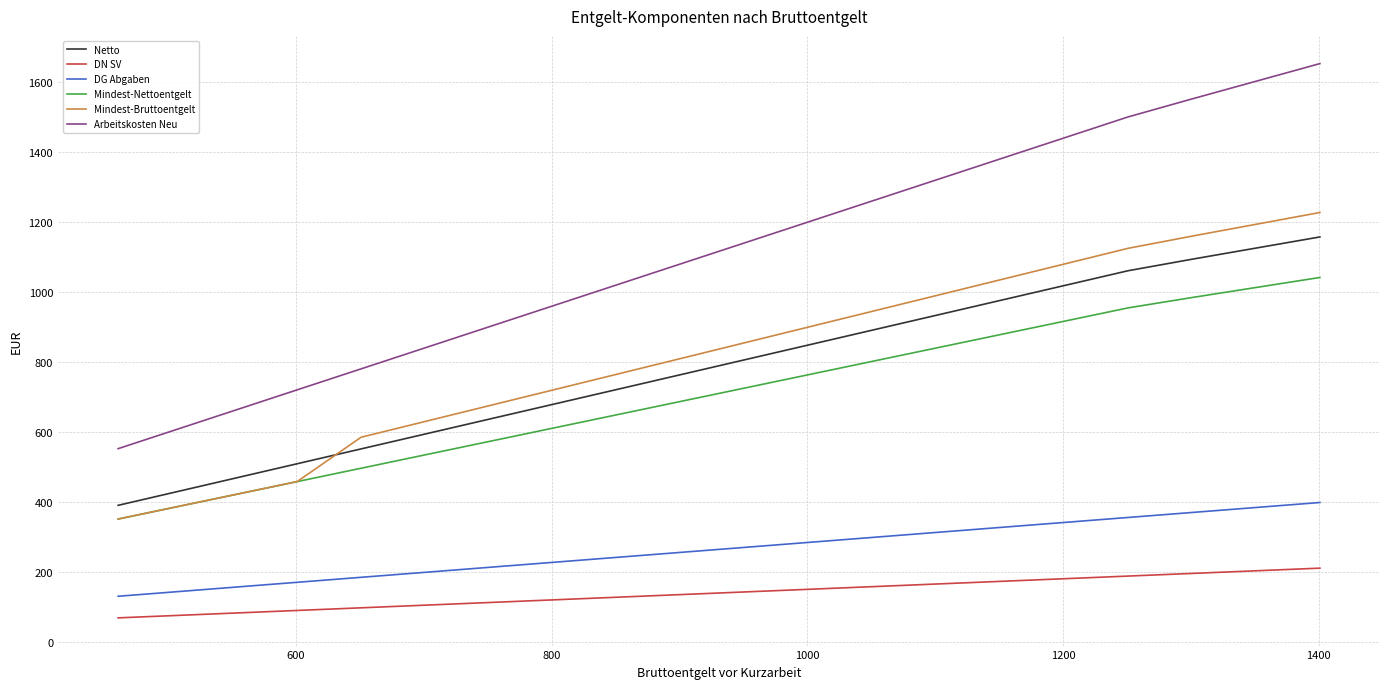

True or false: Netto and Mindest-Nettoentgelt cross at least once.

False